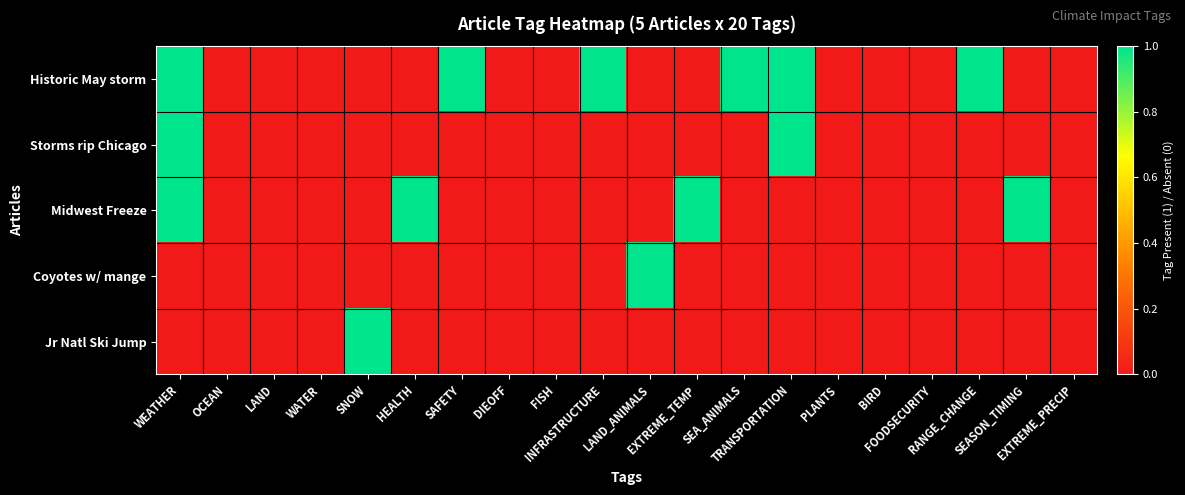

Which series has the largest total across all categories?

Historic May storm